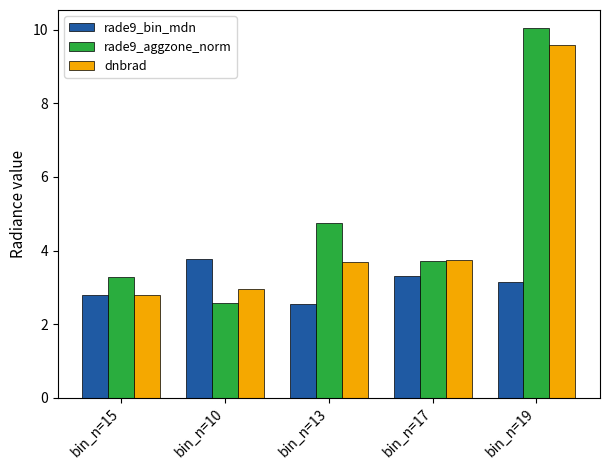

What is the difference between the maximum and second lowest values in the dnbrad series?

6.6